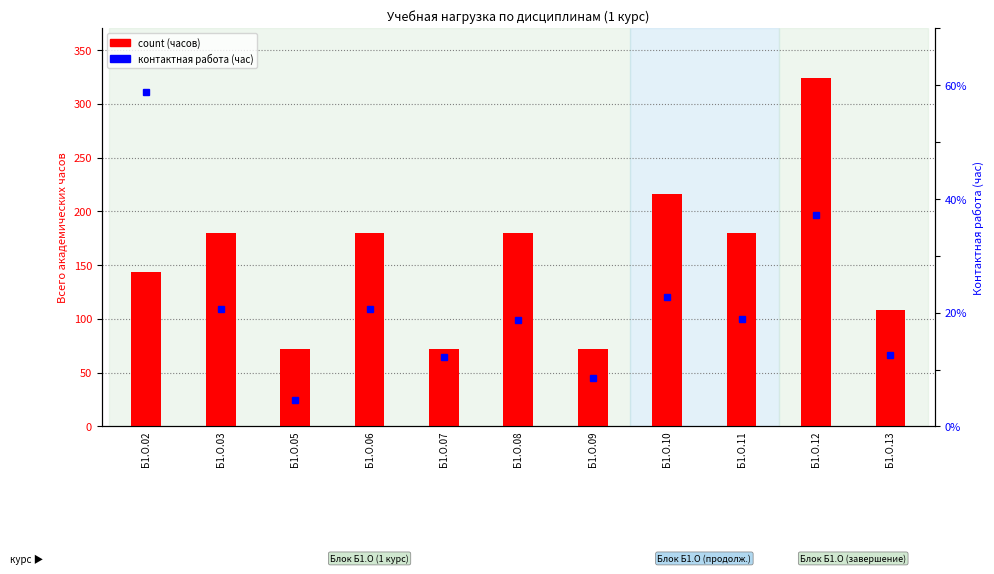

What is the difference between the second highest and minimum values in the count series?

144.0